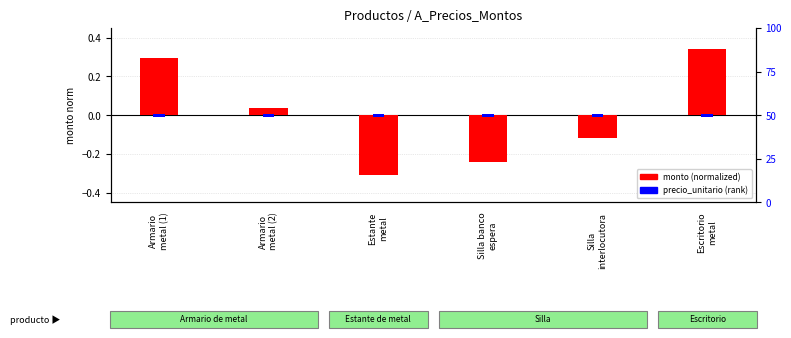

How many bars are there in each group?

2